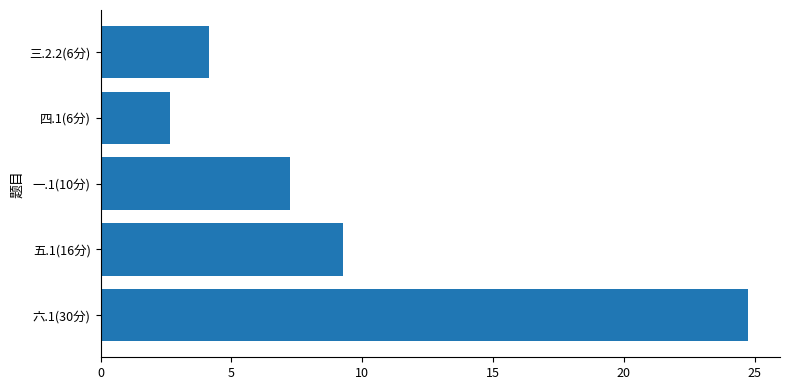

Count the number of values greater than 7.

3